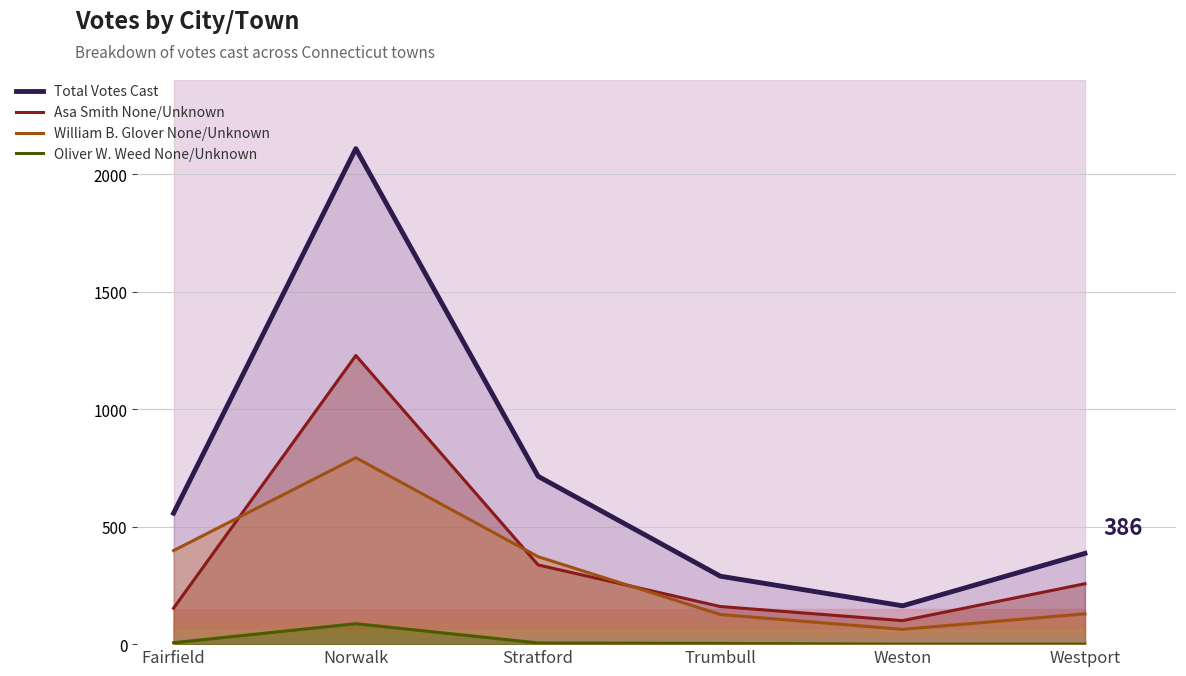

What is the minimum value for William B. Glover None/Unknown?

63